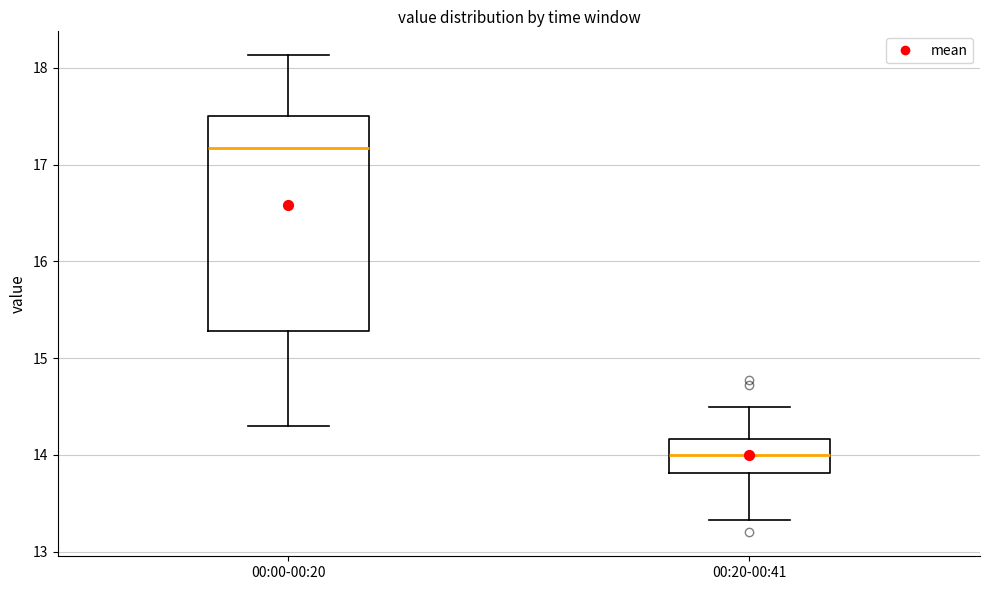

Which box is the tallest, from its lower edge to its upper edge?

00:00-00:20